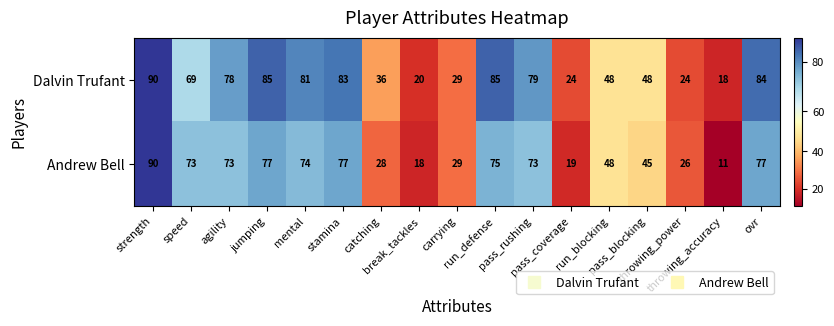

What is the difference between the maximum and second lowest values in the Andrew Bell series?

72